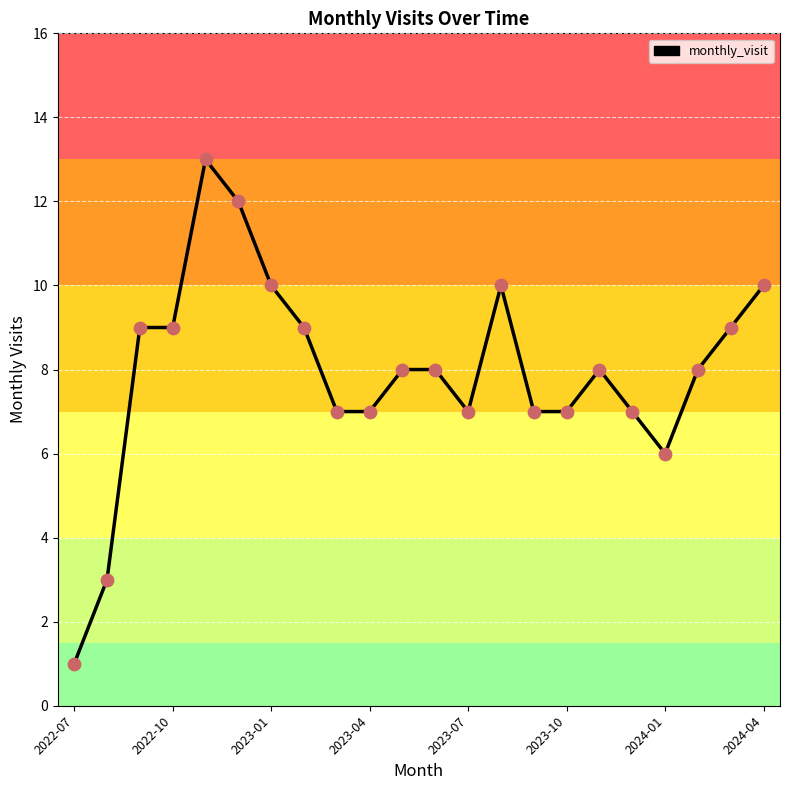

What is the difference between the maximum and minimum values?

12